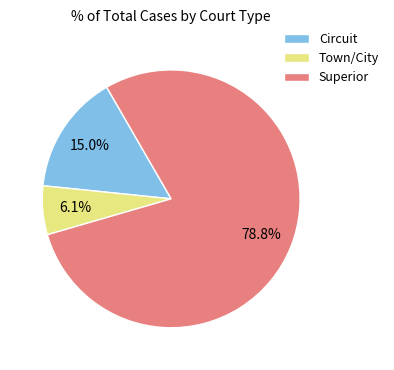

Approximately how many times larger is the value at Town/City compared to Circuit?

0.4